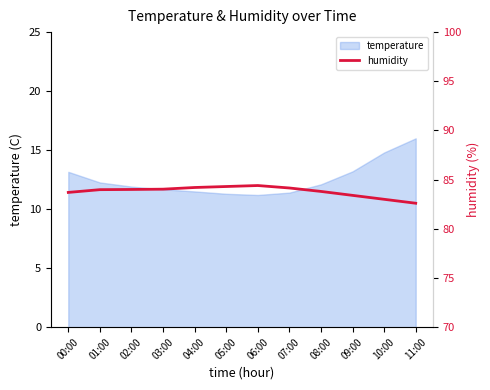

Count the number of categories in the chart.

12